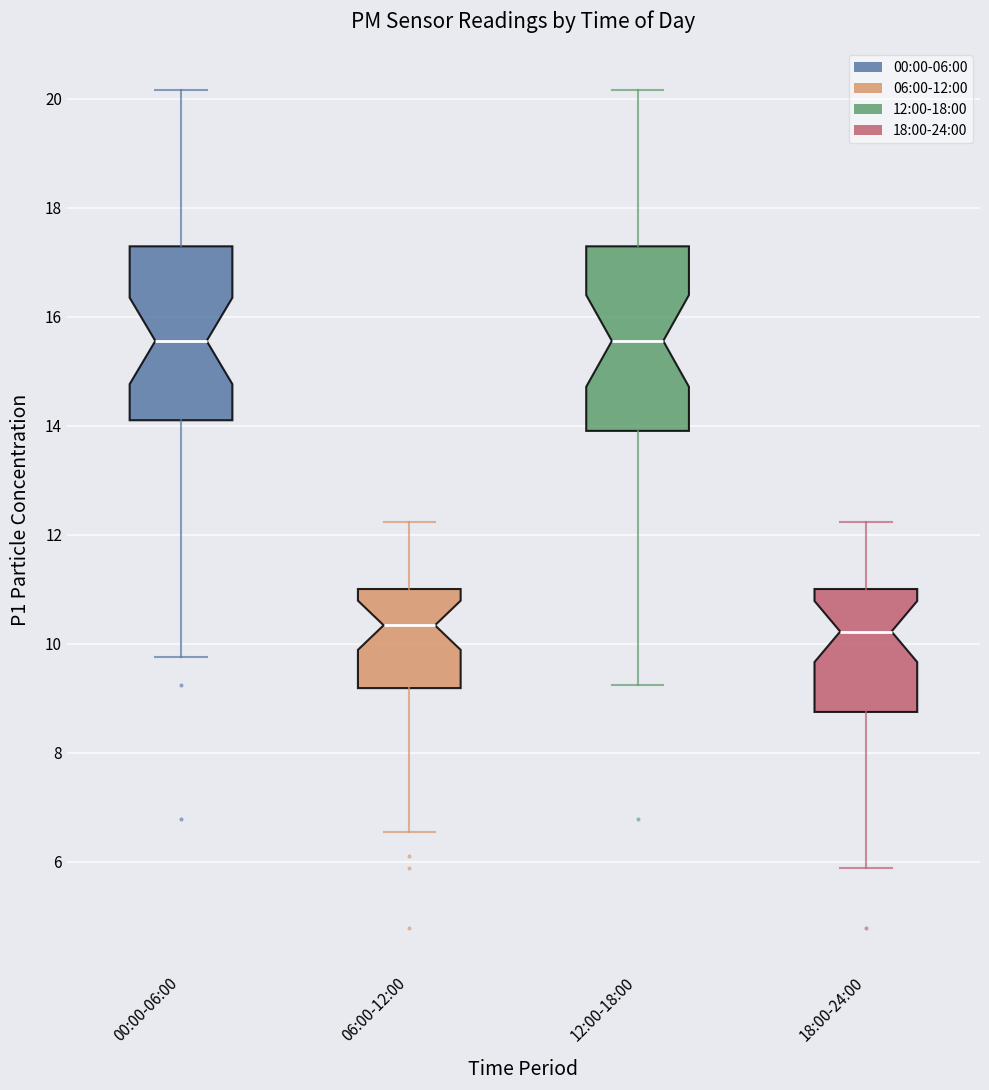

Where does the lower whisker of the box for 00:00-06:00 end on the y-axis? The values are not printed on the chart, so give them approximately, as read against the axis.

9.8